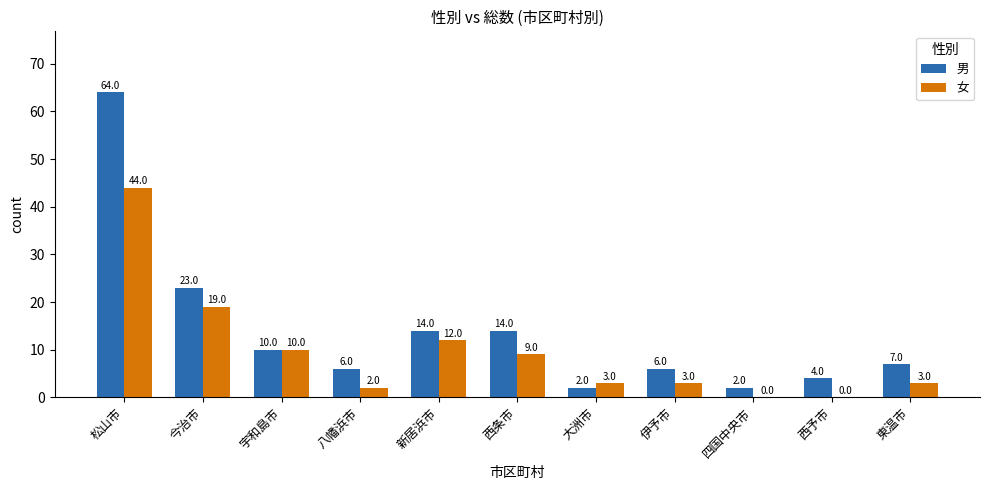

Reading left to right, what are all the values shown in this chart?

男: 64	23	10	6	14	14	2	6	2	4	7
女: 44	19	10	2	12	9	3	3	0	0	3